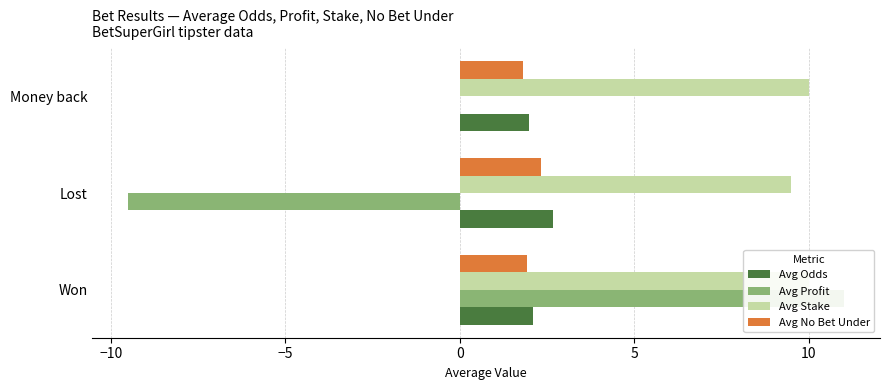

Between Lost and Won, which is larger?

Lost